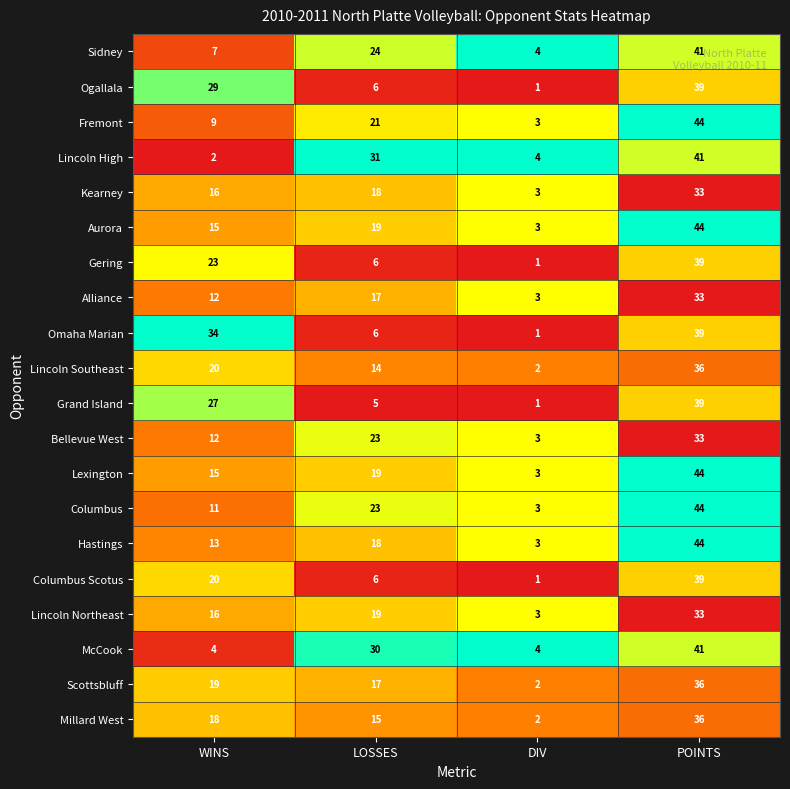

What is the greatest value displayed?

44